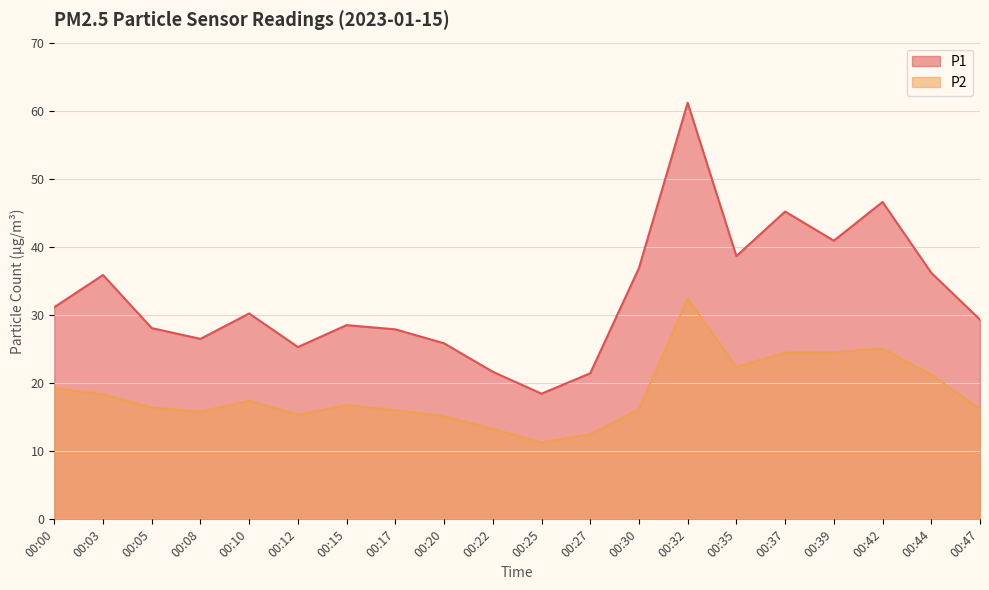

What is the approximate value of P1 at 00:27?

21.4